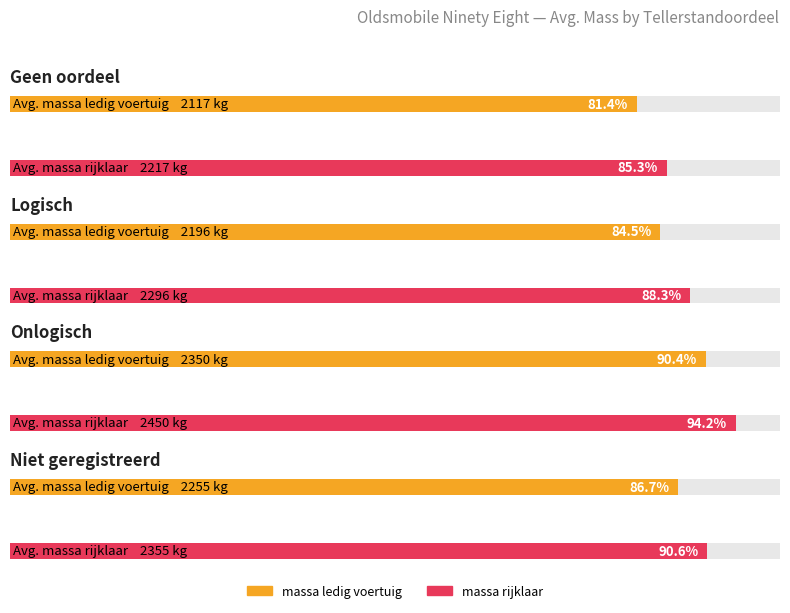

What position from the left is Logisch?

2